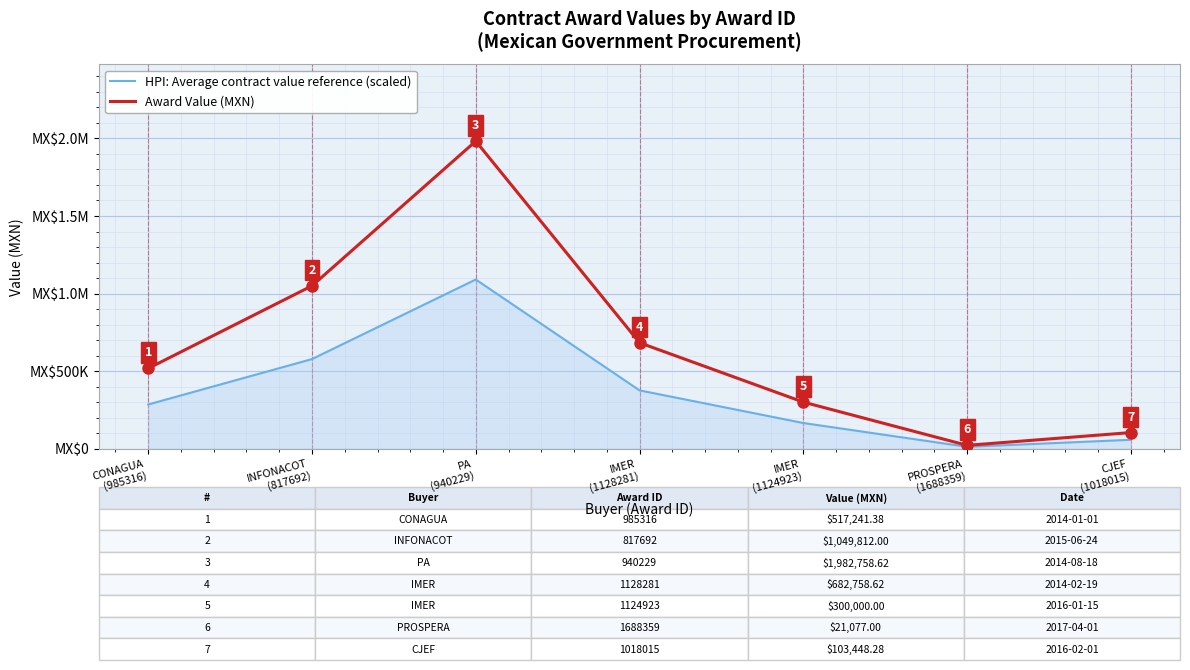

At how many categories does at least one series exceed 1914102?

1